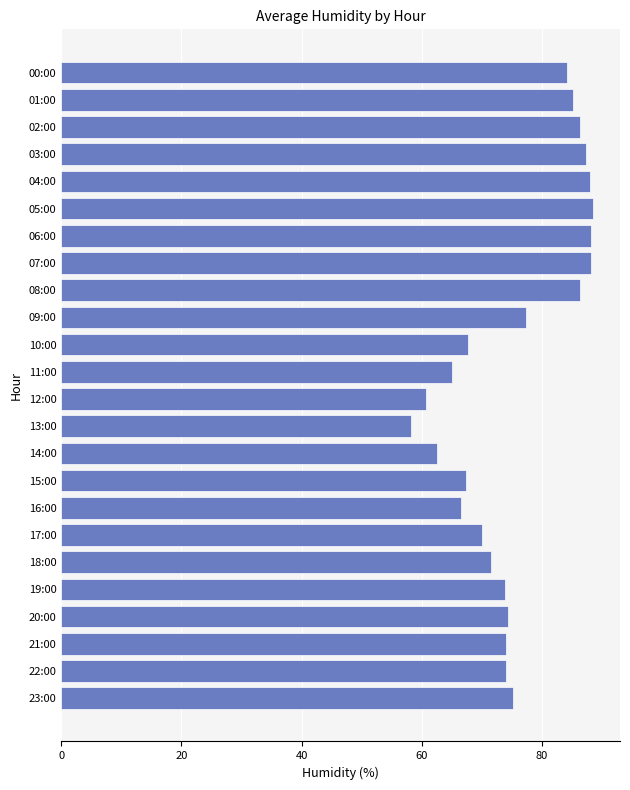

How many categories are shown in the chart?

24